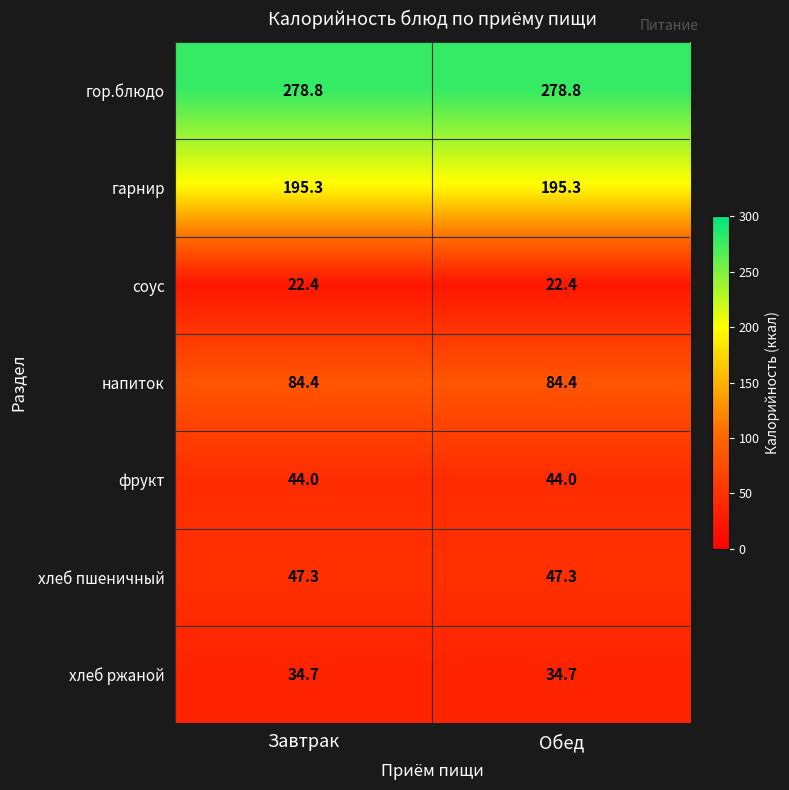

Is it true that гарнир equals 72.3 at Завтрак?

False